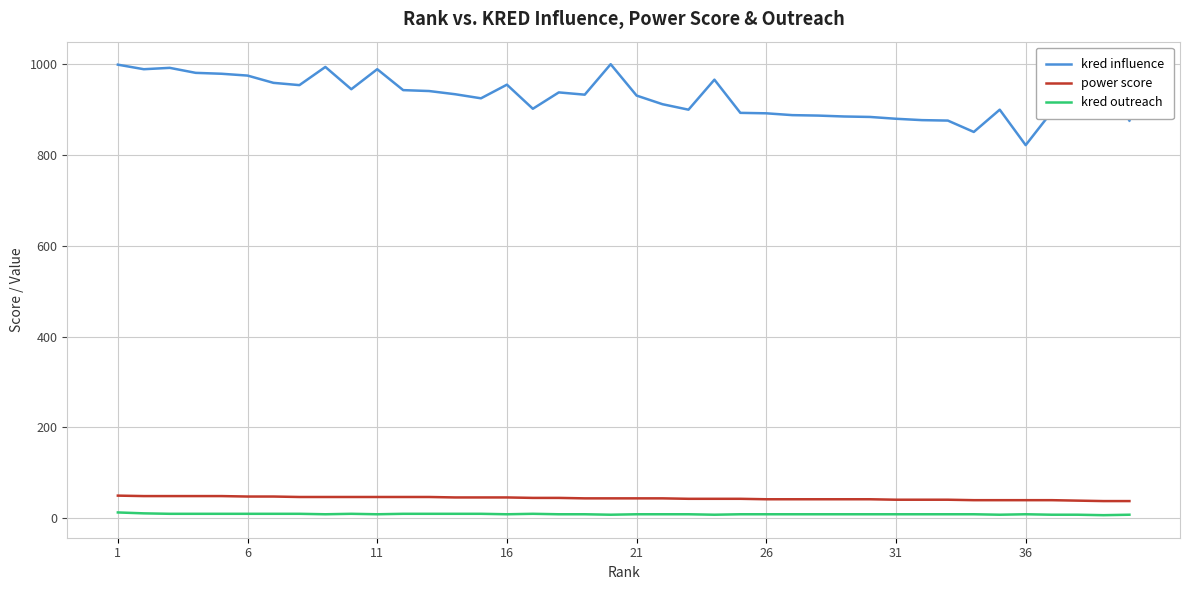

Which series has the widest spread of values?

kred influence